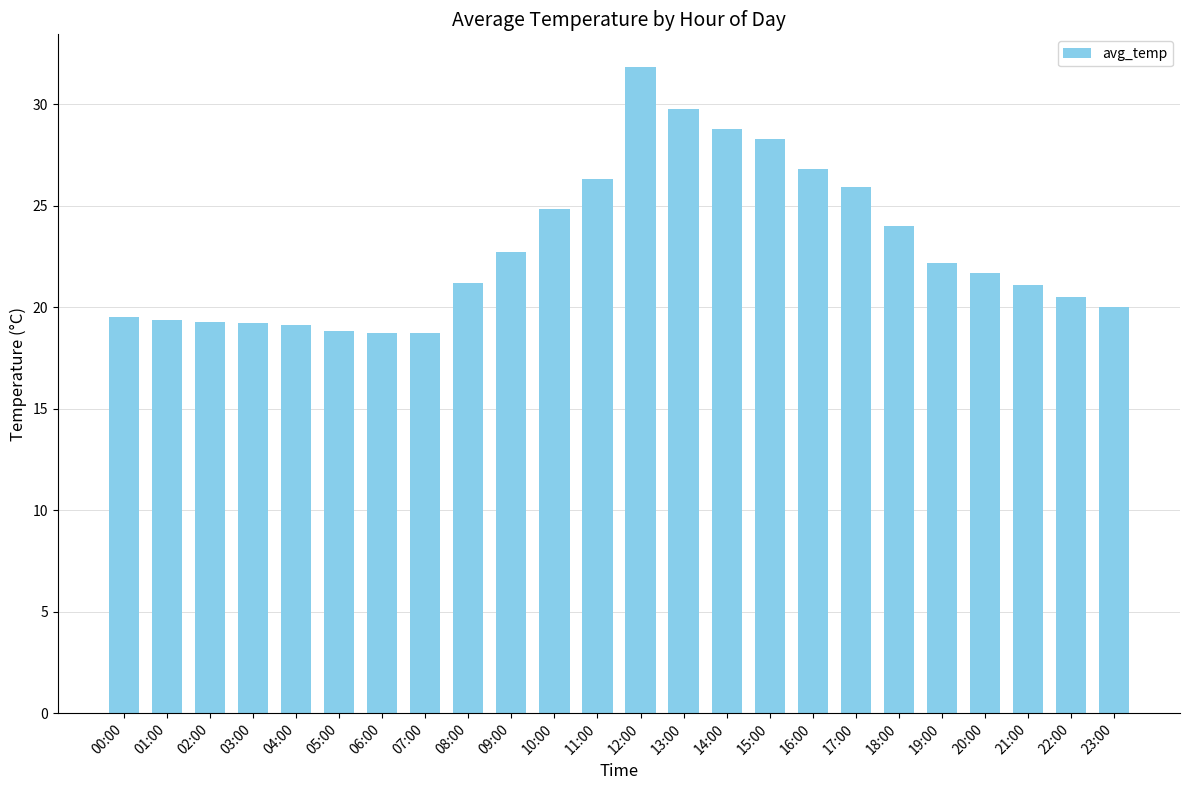

What is the smallest value displayed?

18.8